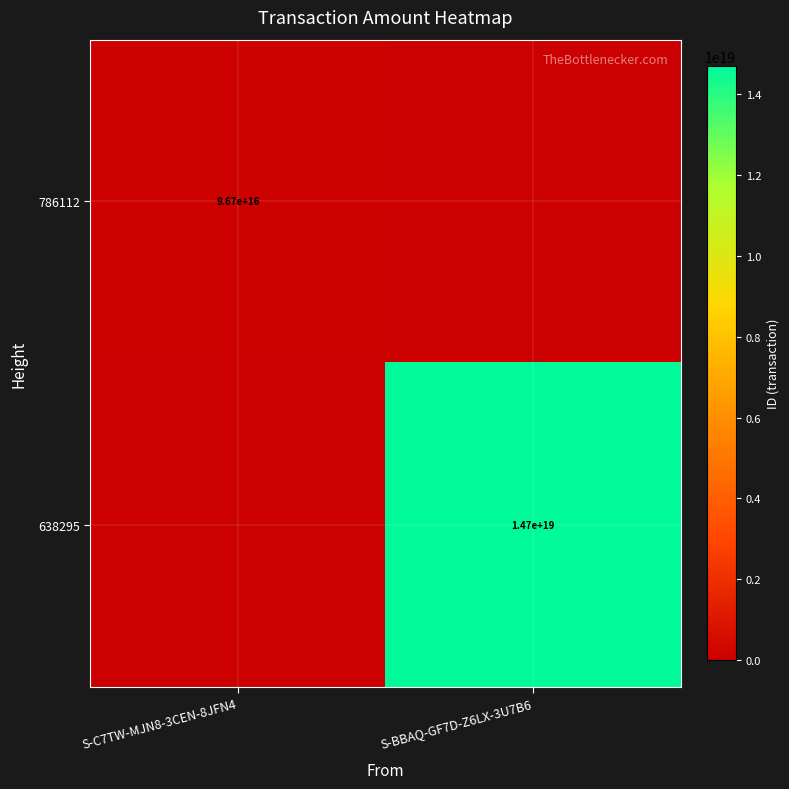

The value of 638295 at S-BBAQ-GF7D-Z6LX-3U7B6 is 14700000000000000000. True or false?

True